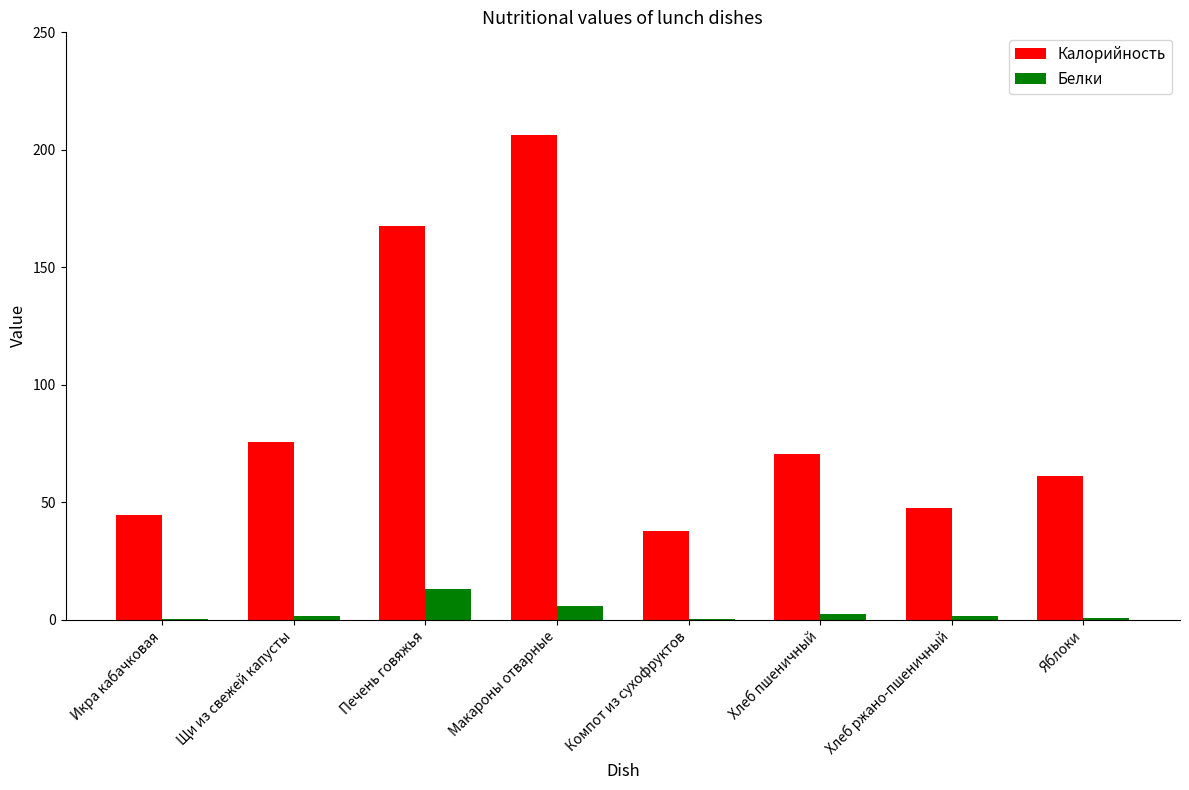

At which category is the sum across all series the highest?

Макароны отварные